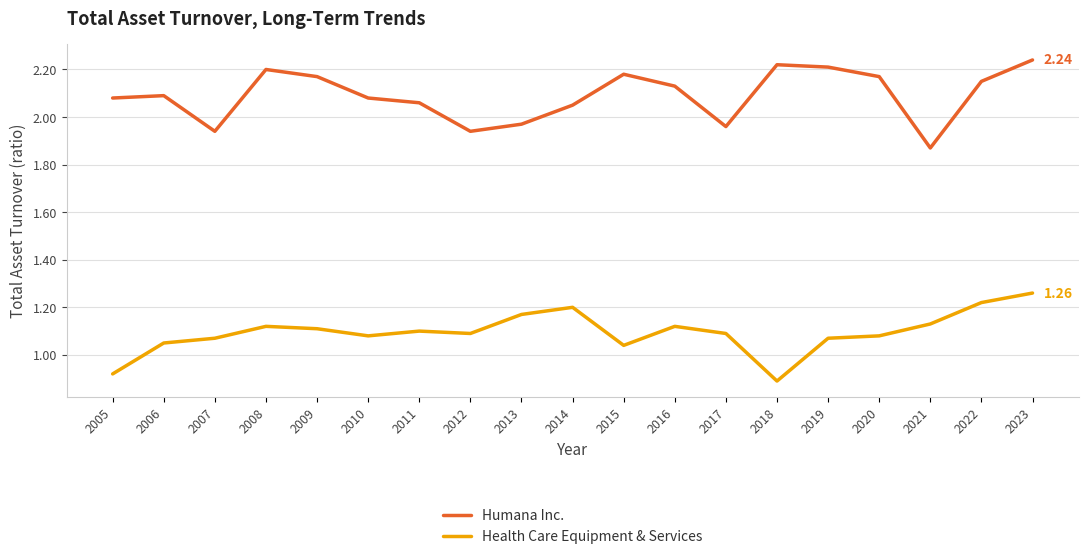

Rank the series at 2017 from highest to lowest value.

Humana Inc., Health Care Equipment & Services